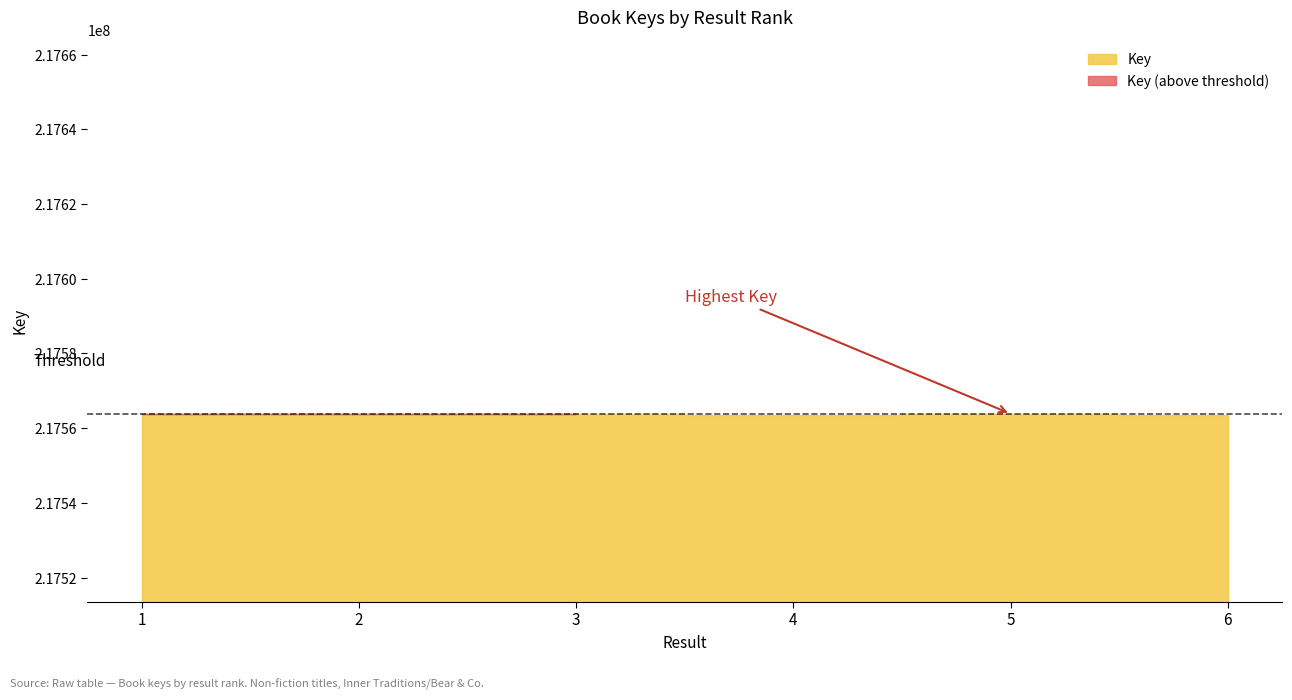

How many lines are shown in the chart?

1